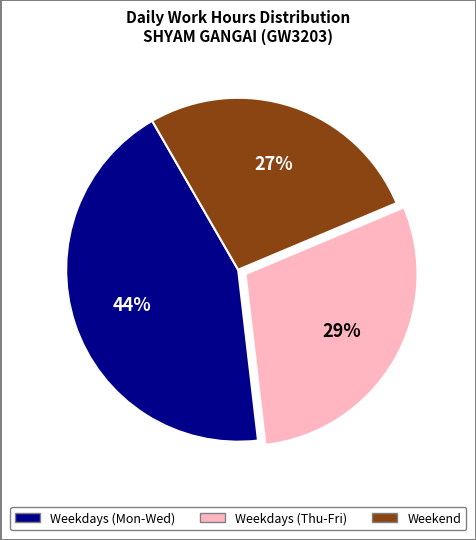

To the nearest percent, what is the average slice percentage?

33%